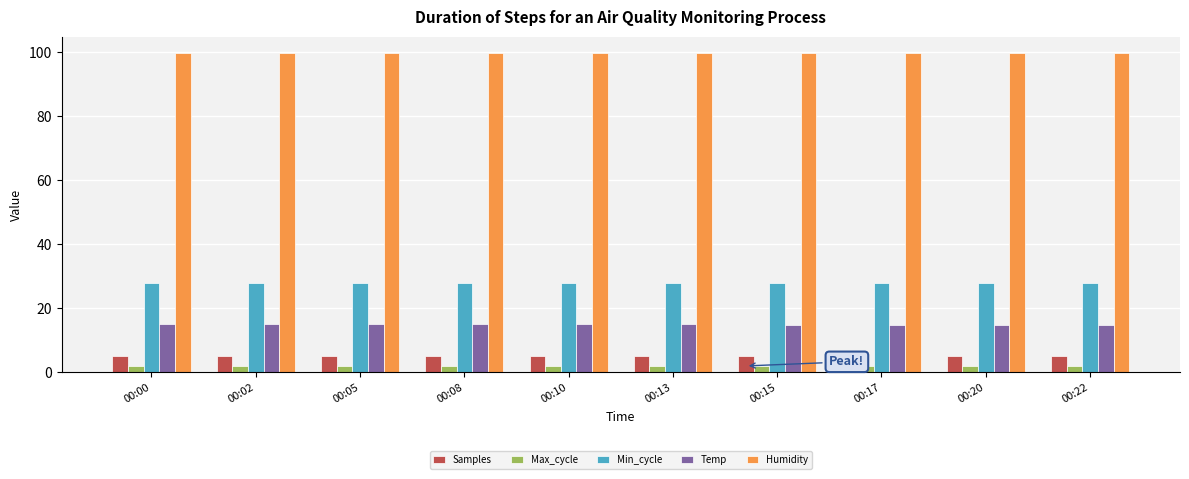

Which series has the largest total across all categories?

Humidity